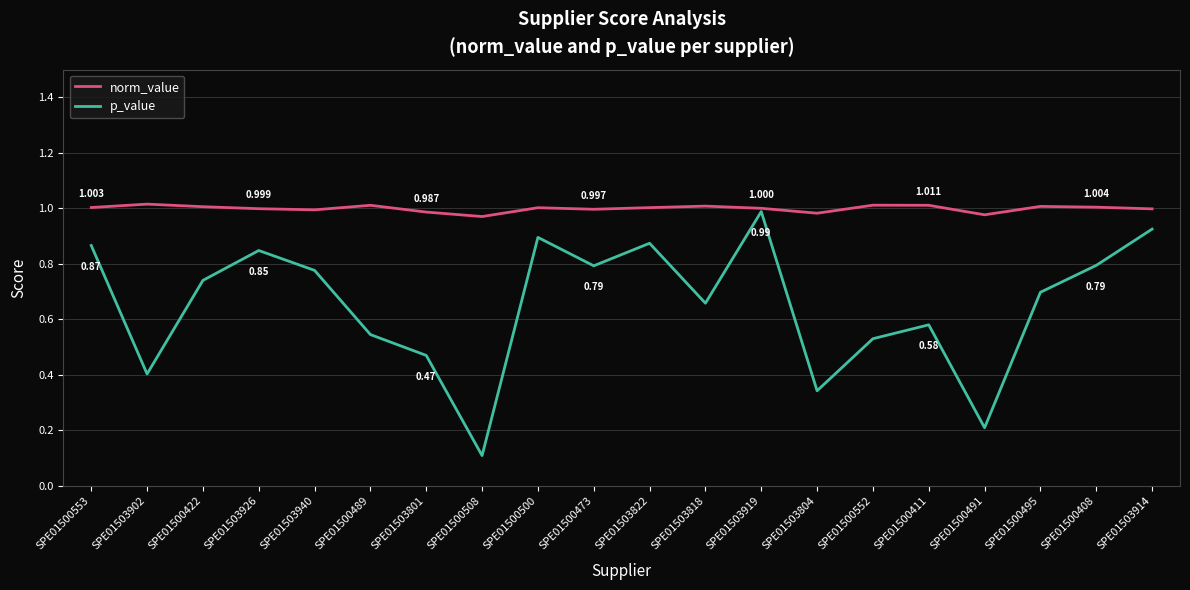

What is the spread (max minus min) of values at SPE01500473?

0.2